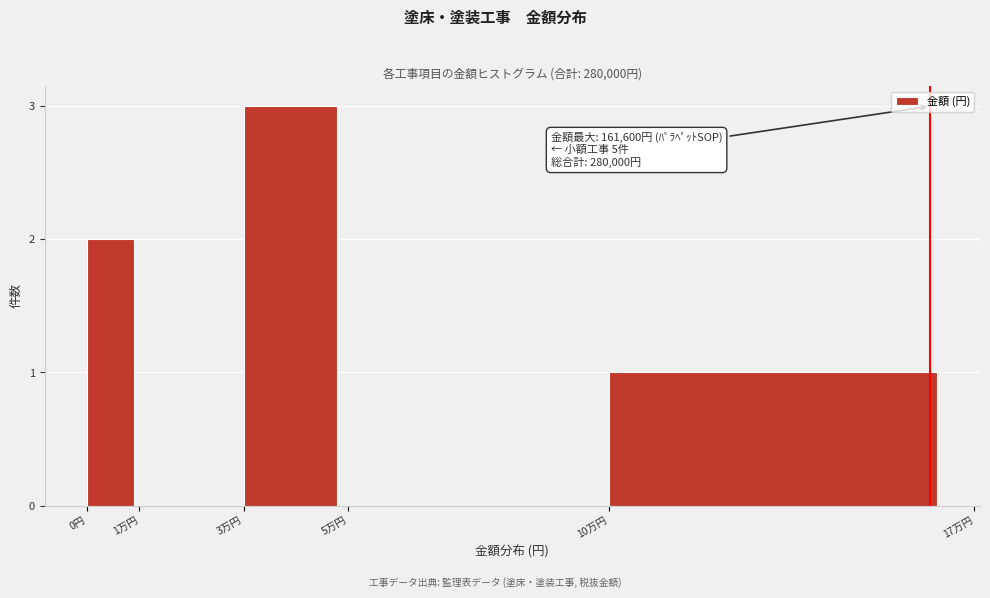

Reading right to left, transcribe all the data shown in this chart.

10万円=1	5万円=0	3万円=3	1万円=0	0円=2